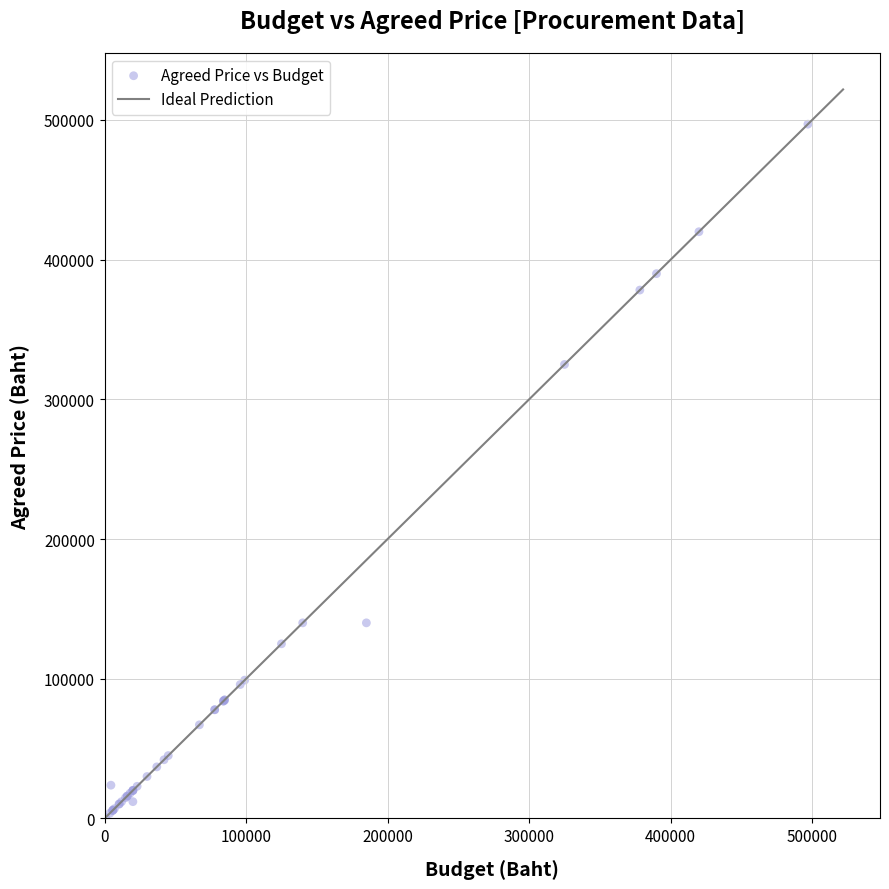

What Y value in the scatter plot is closest to 248830?

325000.0